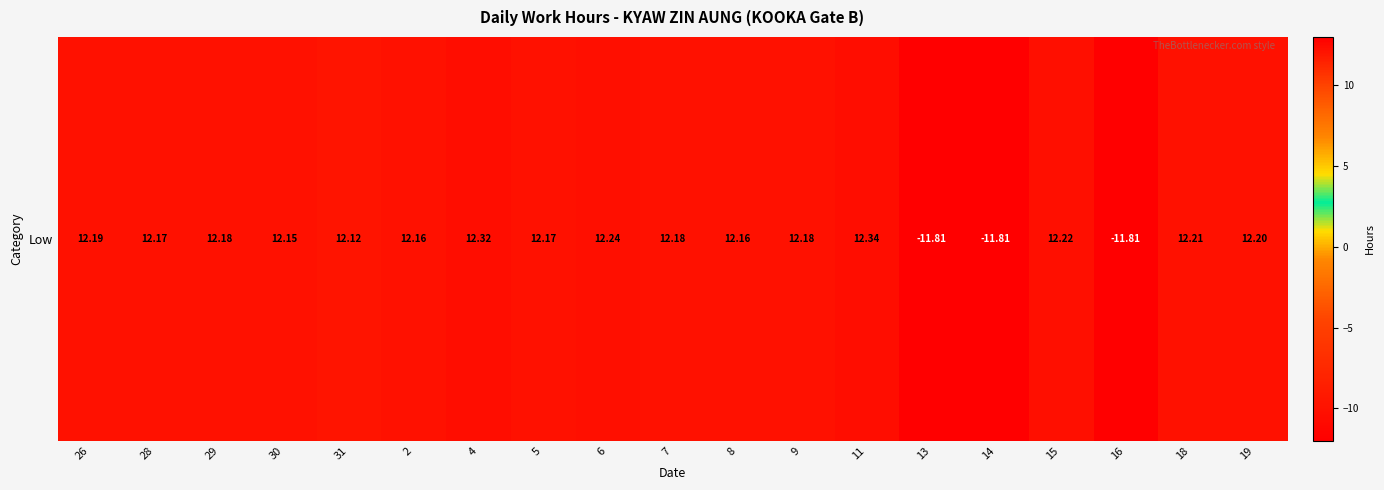

What is the sum of all values?

159.8